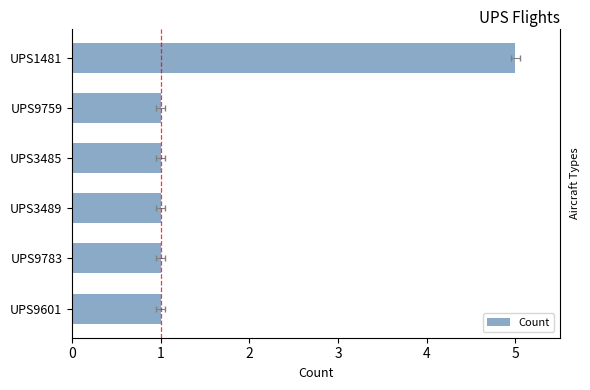

Reading left to right, list all the values displayed in this chart.

1	1	1	1	1	5